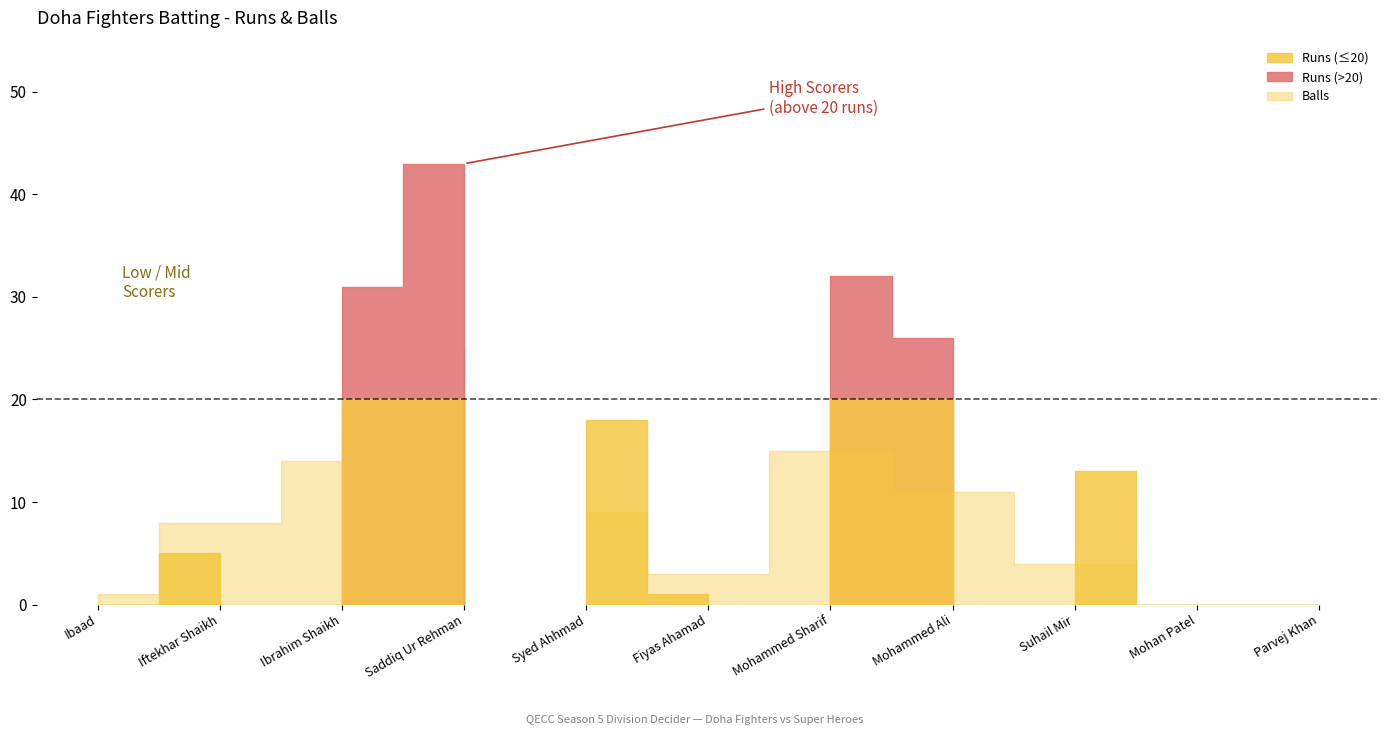

What is the difference between the maximum and minimum values in the Balls series?

25